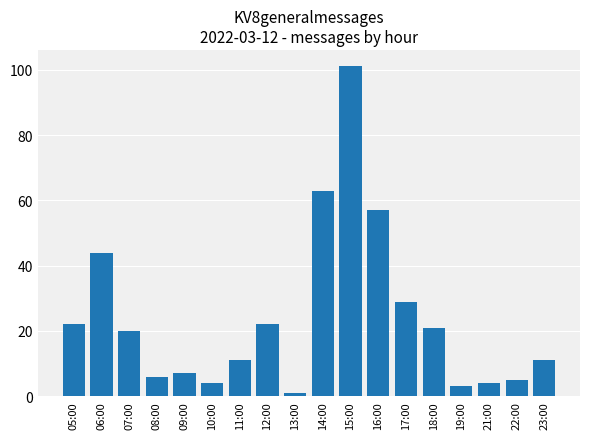

Which has a higher value, 18:00 or 07:00?

18:00